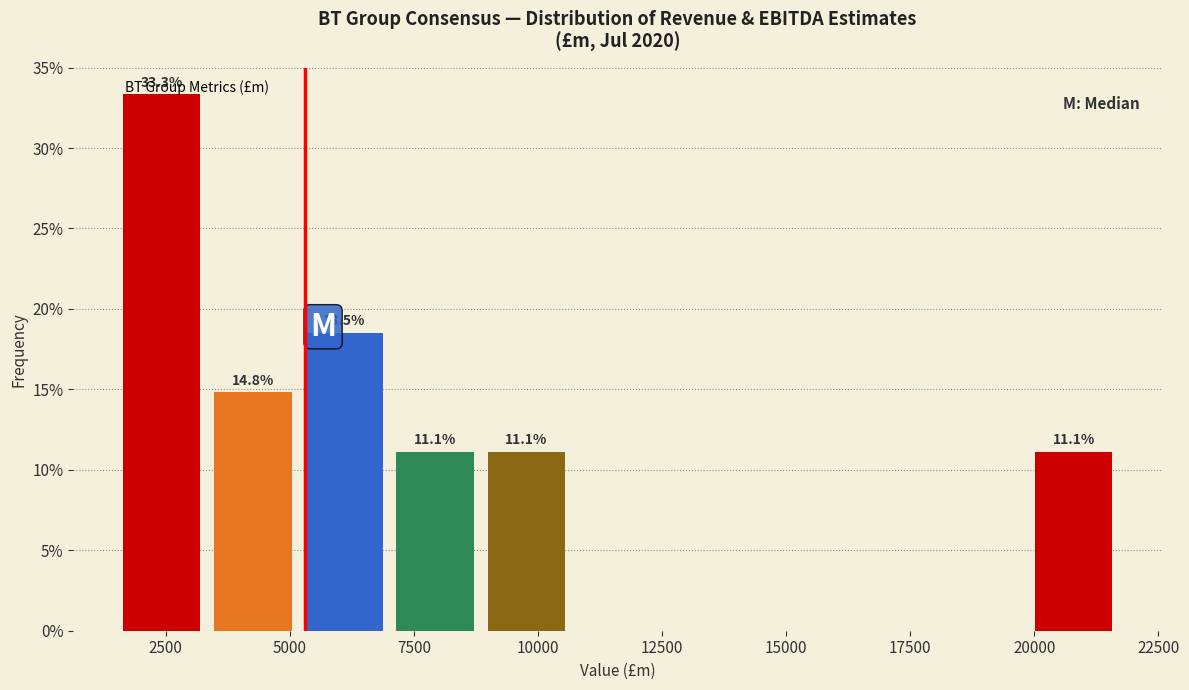

Around what value on the x-axis is the tallest bar? Give the approximate position of its centre, as read against the axis.

2500